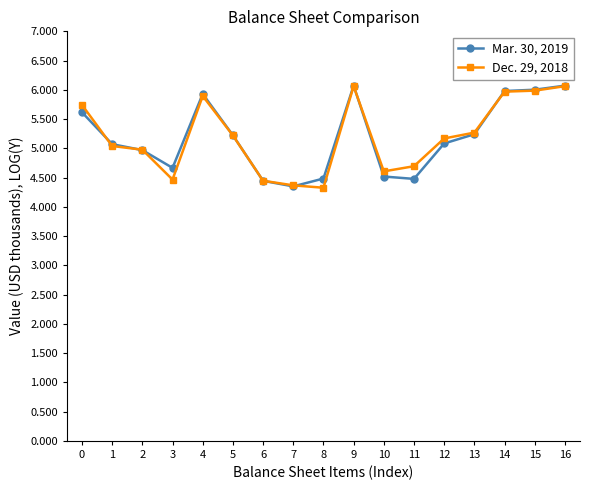

What is the difference between the second highest and second lowest values in the Mar. 30, 2019 series?

1.6